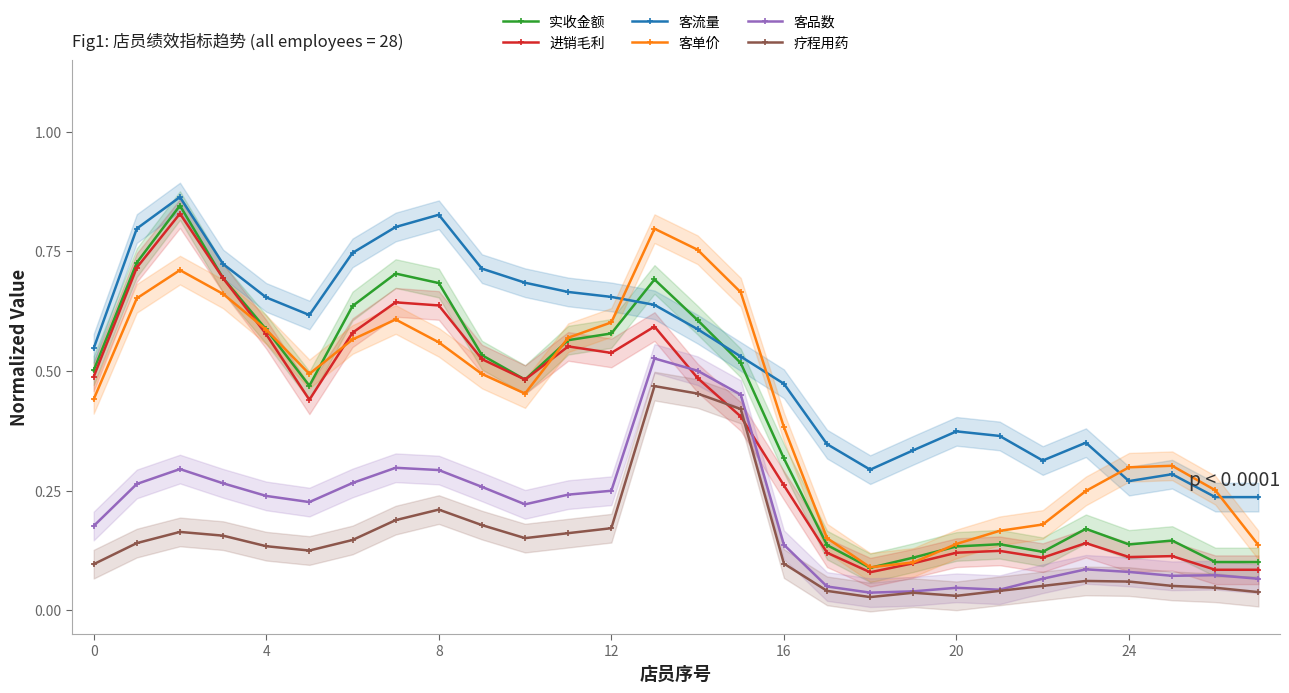

Reading right to left, extract all data points from this chart.

实收金额: 0.1	0.1	0.1	0.1	0.2	0.1	0.1	0.1	0.1	0.1	0.1	0.3	0.5	0.6	0.7	0.6	0.6	0.5	0.5	0.7	0.7	0.6	0.5	0.6	0.7	0.8	0.7	0.5
进销毛利: 0.1	0.1	0.1	0.1	0.1	0.1	0.1	0.1	0.1	0.1	0.1	0.3	0.4	0.5	0.6	0.5	0.6	0.5	0.5	0.6	0.6	0.6	0.4	0.6	0.7	0.8	0.7	0.5
客流量: 0.2	0.2	0.3	0.3	0.3	0.3	0.4	0.4	0.3	0.3	0.3	0.5	0.5	0.6	0.6	0.7	0.7	0.7	0.7	0.8	0.8	0.7	0.6	0.7	0.7	0.9	0.8	0.5
客单价: 0.1	0.3	0.3	0.3	0.2	0.2	0.2	0.1	0.1	0.1	0.2	0.4	0.7	0.8	0.8	0.6	0.6	0.5	0.5	0.6	0.6	0.6	0.5	0.6	0.7	0.7	0.7	0.4
客品数: 0.1	0.1	0.1	0.1	0.1	0.1	0.0	0.0	0.0	0.0	0.0	0.1	0.5	0.5	0.5	0.2	0.2	0.2	0.3	0.3	0.3	0.3	0.2	0.2	0.3	0.3	0.3	0.2
疗程用药: 0.0	0.0	0.1	0.1	0.1	0.1	0.0	0.0	0.0	0.0	0.0	0.1	0.4	0.5	0.5	0.2	0.2	0.2	0.2	0.2	0.2	0.1	0.1	0.1	0.2	0.2	0.1	0.1